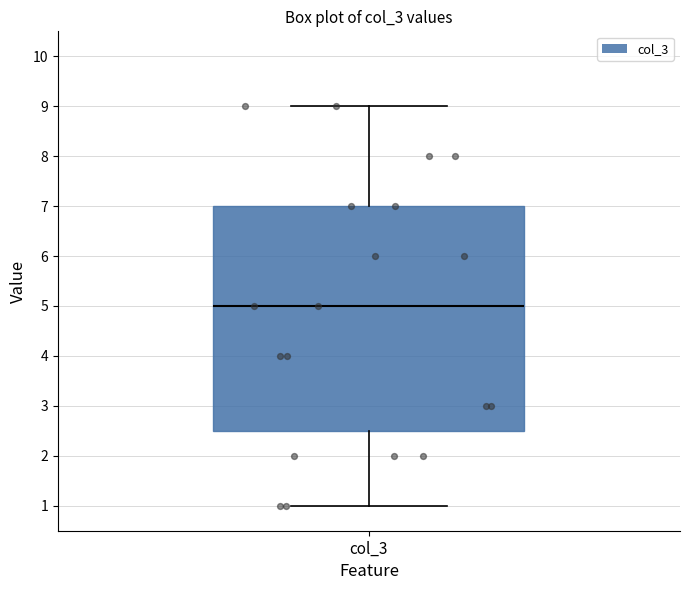

Read this box plot against the y-axis: the position of the median line, the range covered by the box, and the ends of both whiskers. The values are not printed on the chart, so give them approximately, as read against the axis.

median 5.0, box 2.5 to 7.0, whiskers 1.0 to 9.0